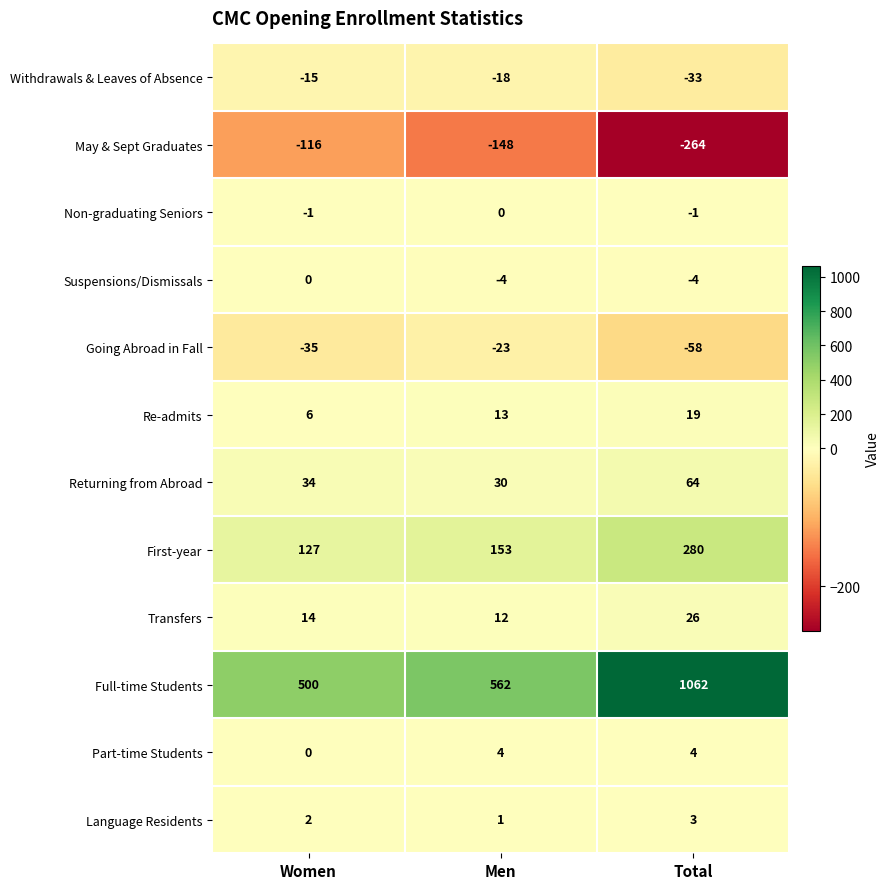

What is the difference between the highest and lowest values at Women?

616